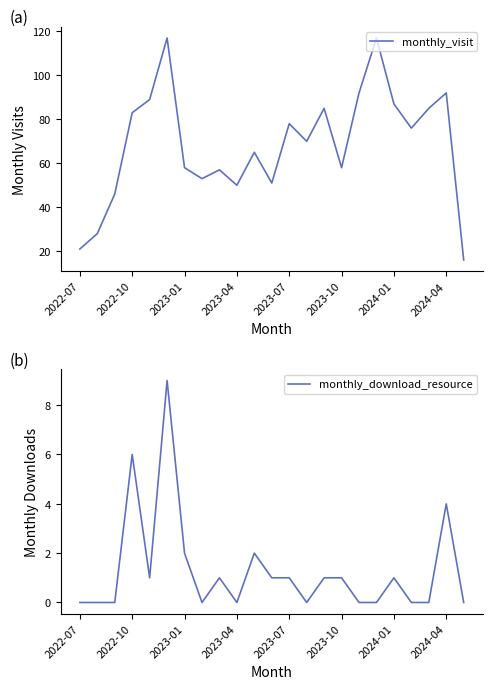

The value of monthly_visit at 2022-10 is 52. True or false?

False